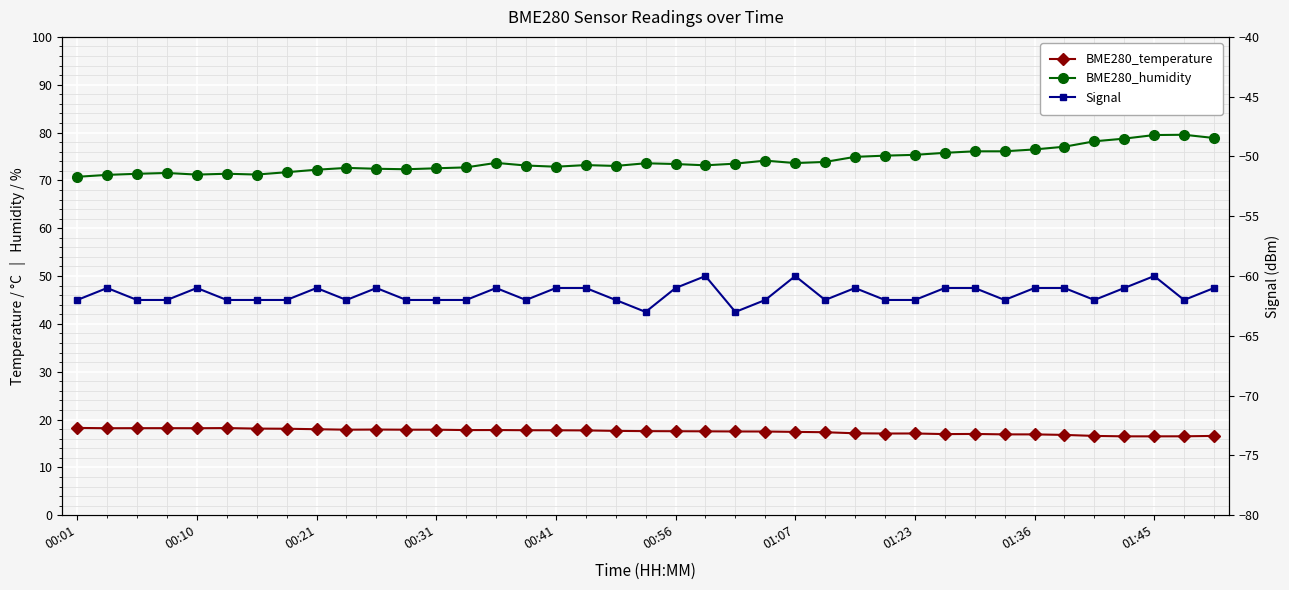

What is the maximum value shown in the chart?

79.5